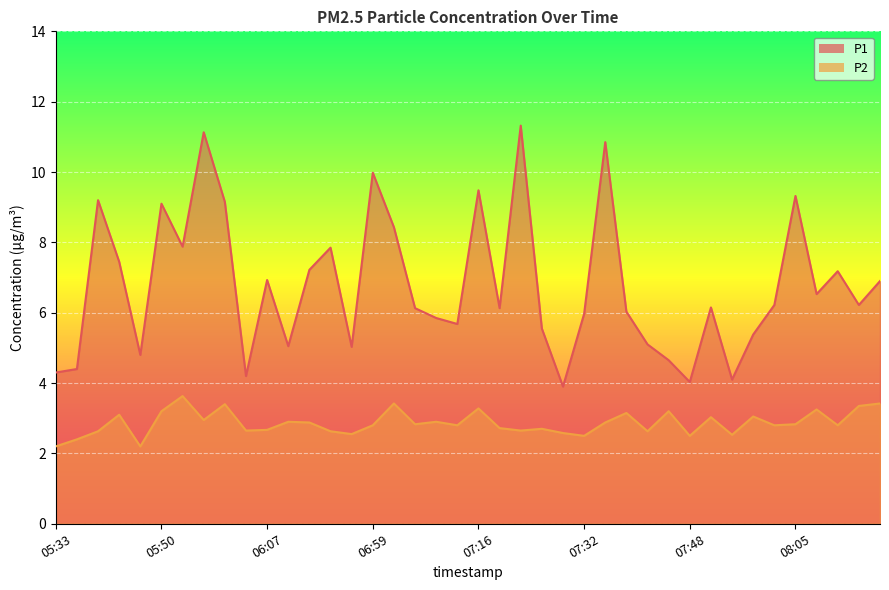

Reading right to left, list all the values displayed in this chart.

P1: 08:19=6.9	08:15=6.2	08:12=7.2	08:08=6.5	08:05=9.3	08:02=6.2	07:58=5.4	07:55=4.1	07:51=6.2	07:48=4.0	07:45=4.7	07:42=5.1	07:38=6.0	07:35=10.8	07:32=6.0	07:29=3.9	07:26=5.5	07:22=11.3	07:19=6.1	07:16=9.5	07:12=5.7	07:09=5.8	07:05=6.1	07:02=8.4	06:59=10.0	06:56=5.0	06:52=7.8	06:49=7.2	06:10=5.0	06:07=6.9	06:03=4.2	06:00=9.2	05:57=11.1	05:54=7.9	05:50=9.1	05:47=4.8	05:44=7.5	05:40=9.2	05:37=4.4	05:33=4.3
P2: 08:19=3.4	08:15=3.4	08:12=2.8	08:08=3.2	08:05=2.8	08:02=2.8	07:58=3.0	07:55=2.5	07:51=3.0	07:48=2.5	07:45=3.2	07:42=2.6	07:38=3.1	07:35=2.9	07:32=2.5	07:29=2.6	07:26=2.7	07:22=2.6	07:19=2.7	07:16=3.3	07:12=2.8	07:09=2.9	07:05=2.8	07:02=3.4	06:59=2.8	06:56=2.5	06:52=2.6	06:49=2.9	06:10=2.9	06:07=2.7	06:03=2.6	06:00=3.4	05:57=3.0	05:54=3.6	05:50=3.2	05:47=2.2	05:44=3.1	05:40=2.6	05:37=2.4	05:33=2.2